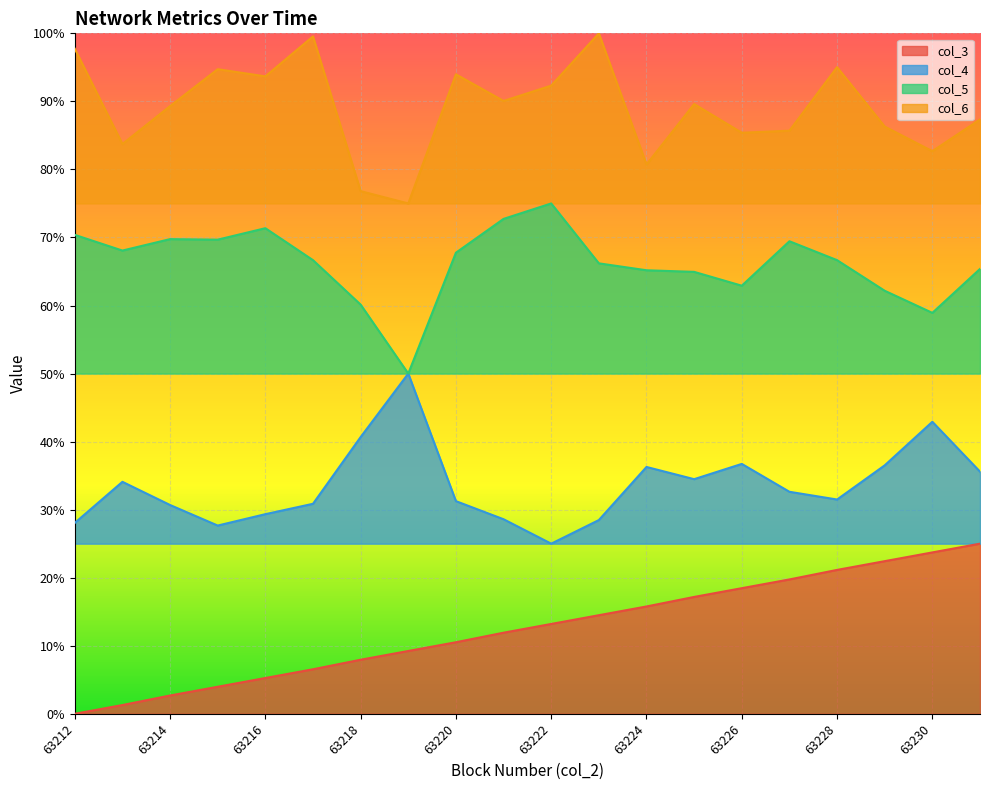

Is the value of col_4 at 63223 greater than the value of col_5 at 63213?

No